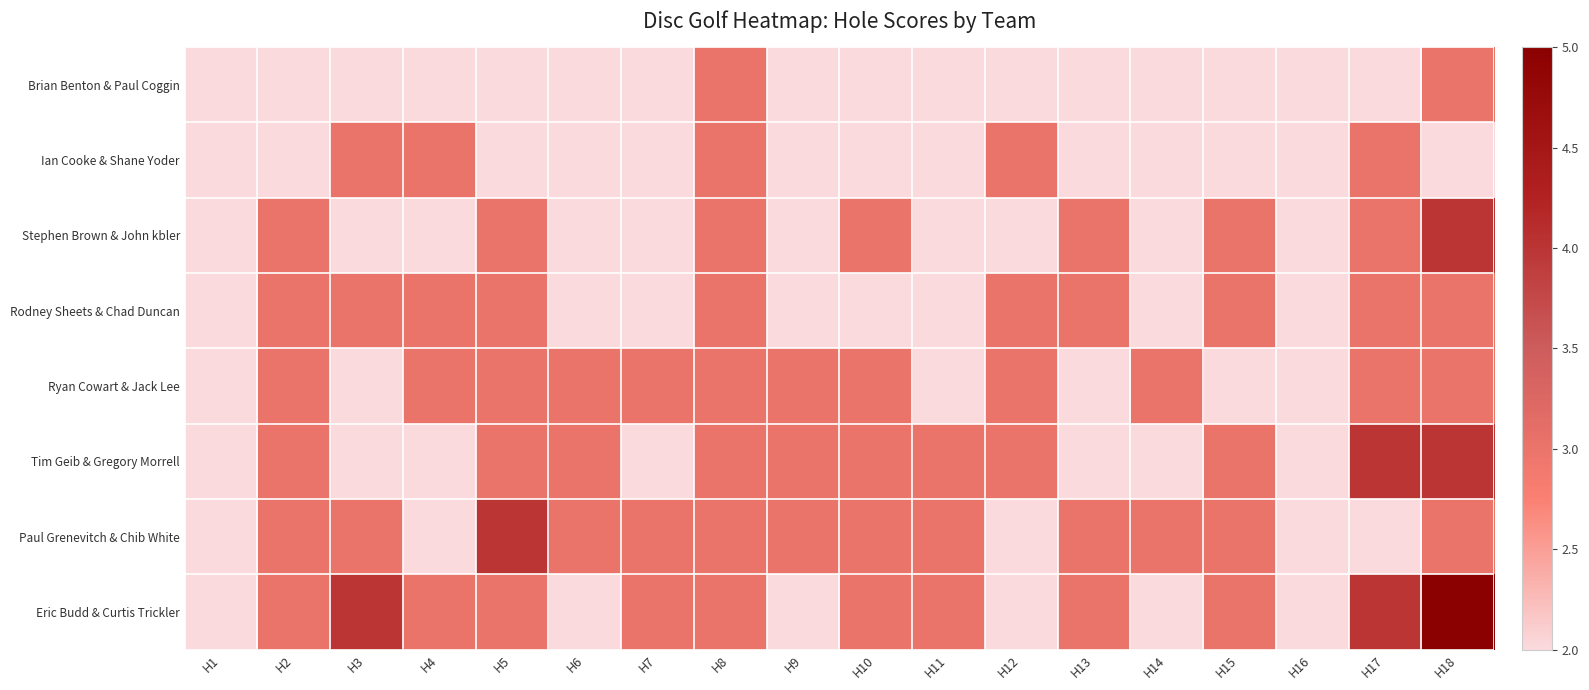

At which category is the sum across all series the highest?

H18